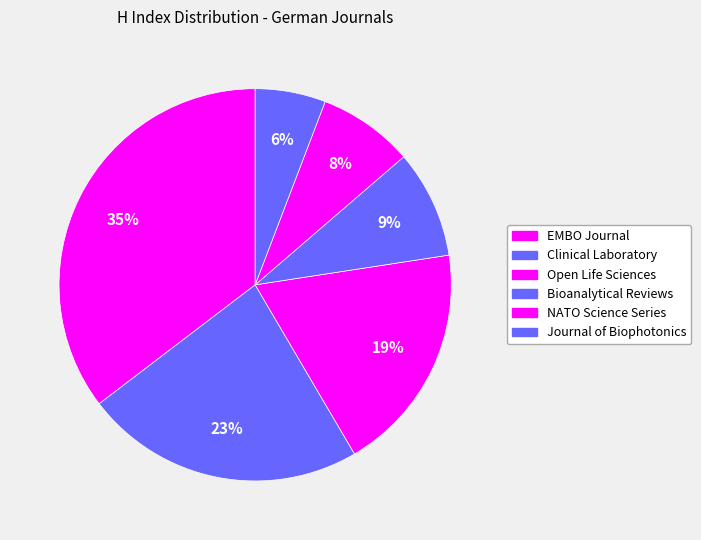

Which category has the biggest portion of the pie?

EMBO Journal